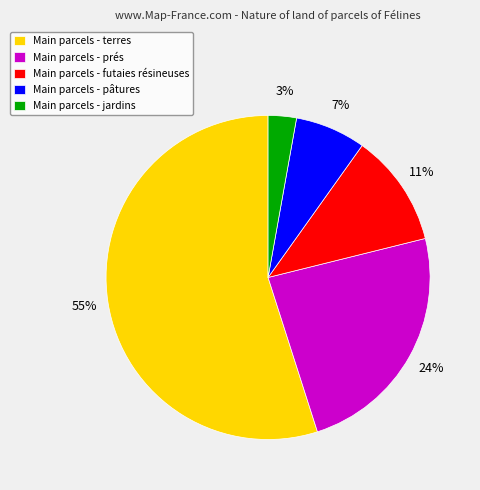

Which slice is the largest?

Main parcels - terres